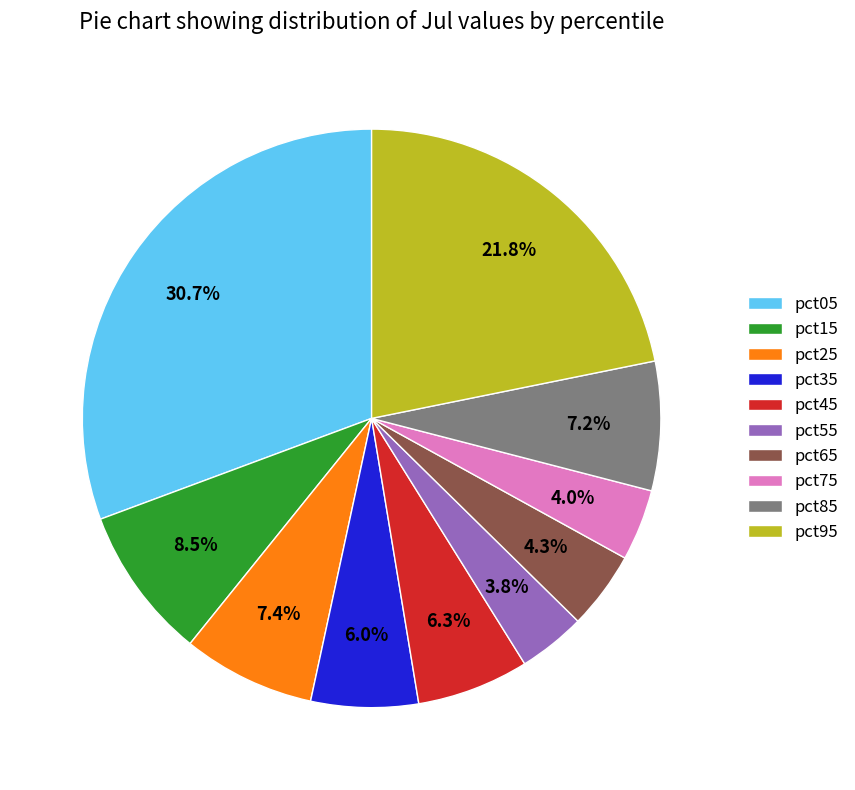

What percentage is the pct85 slice, to the nearest percent?

7%